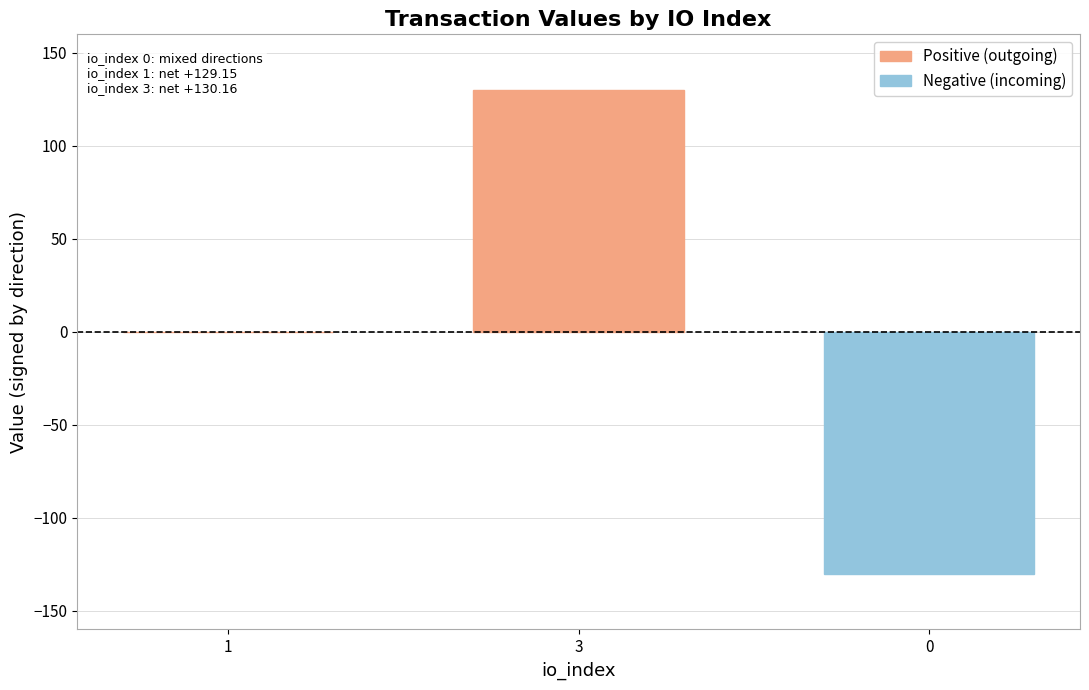

What is the greatest value displayed?

130.2